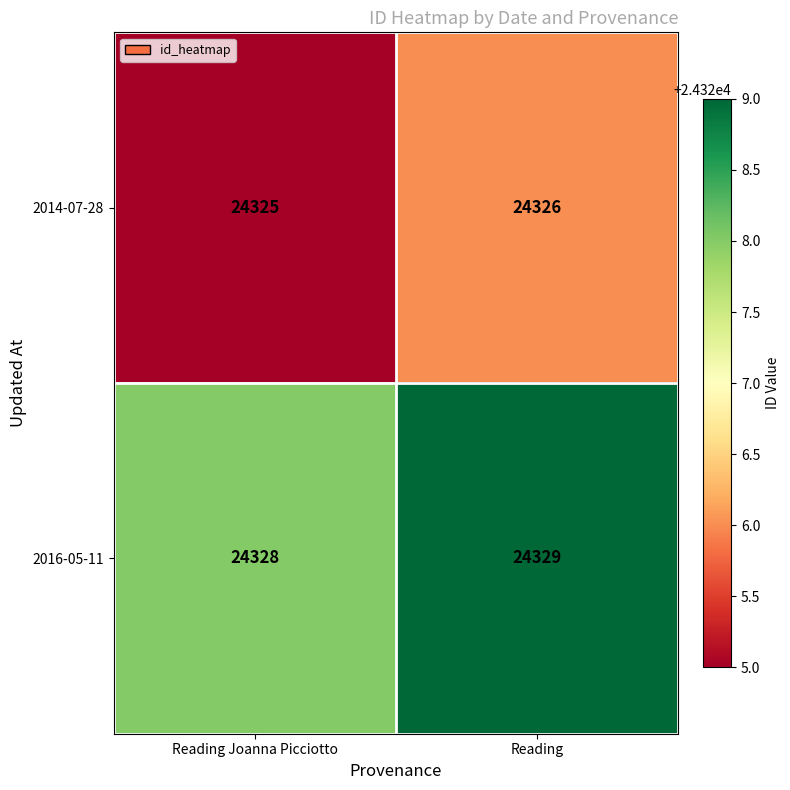

What is the difference between the highest and lowest values at Reading?

3